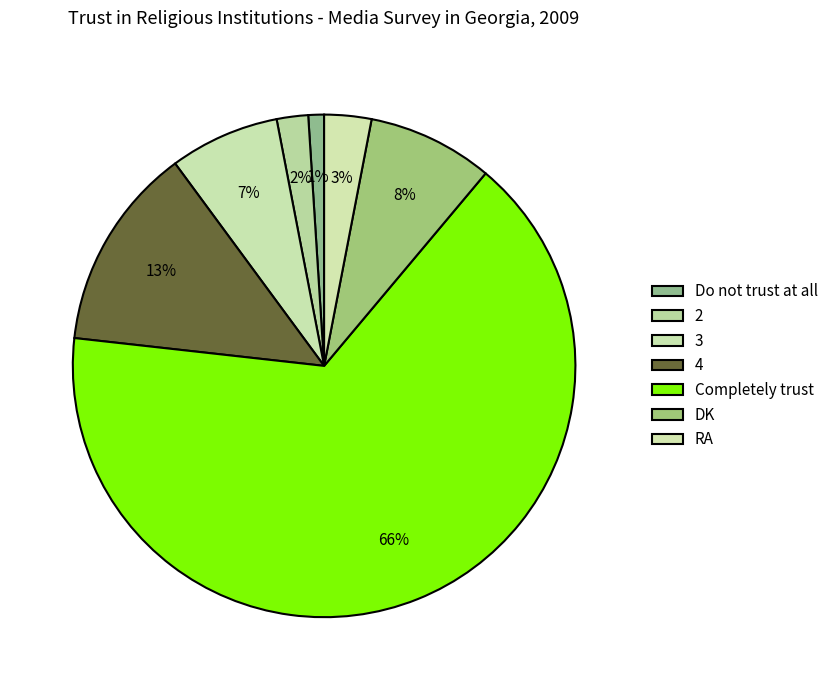

What is the smallest slice in the pie chart?

Do not trust at all